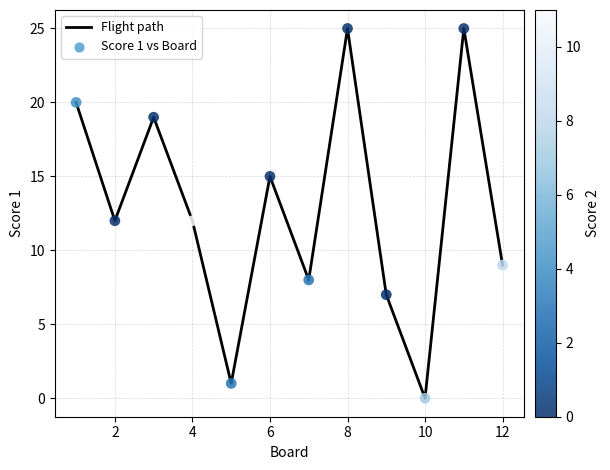

What is the difference between the maximum and minimum values?

25